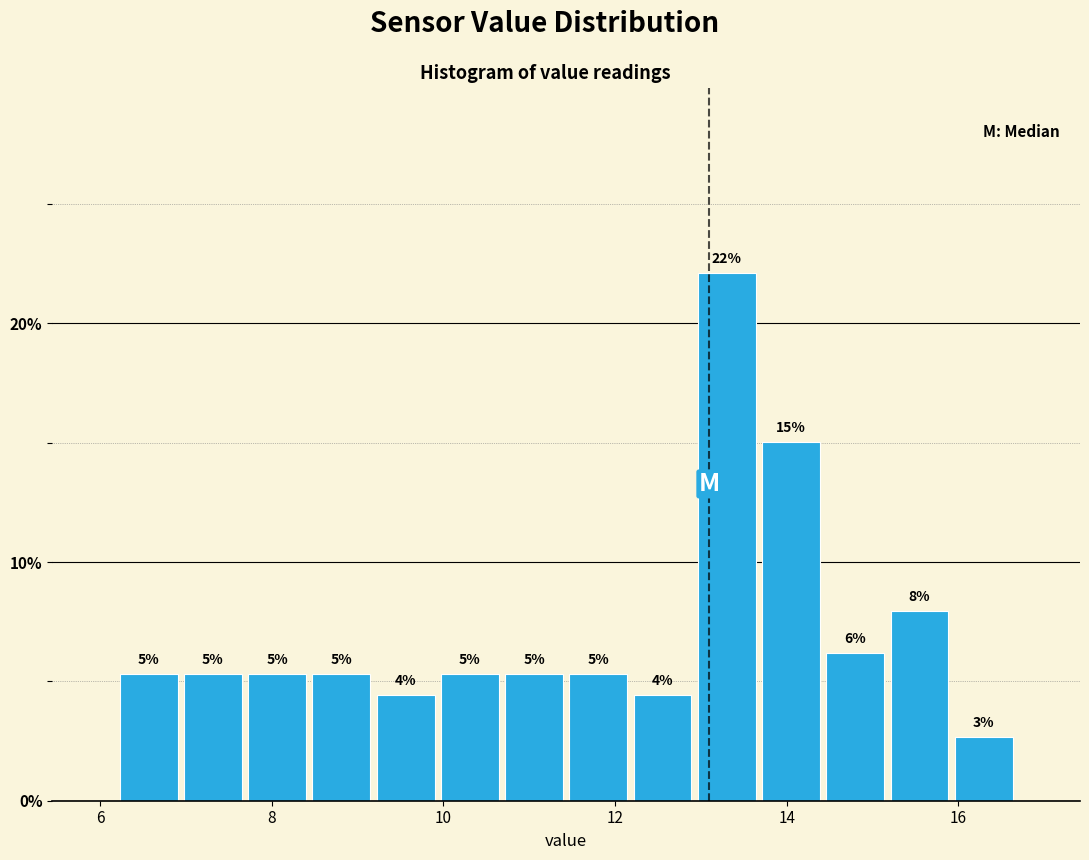

Read against the x-axis, roughly where is the centre of the tallest bar?

13.4